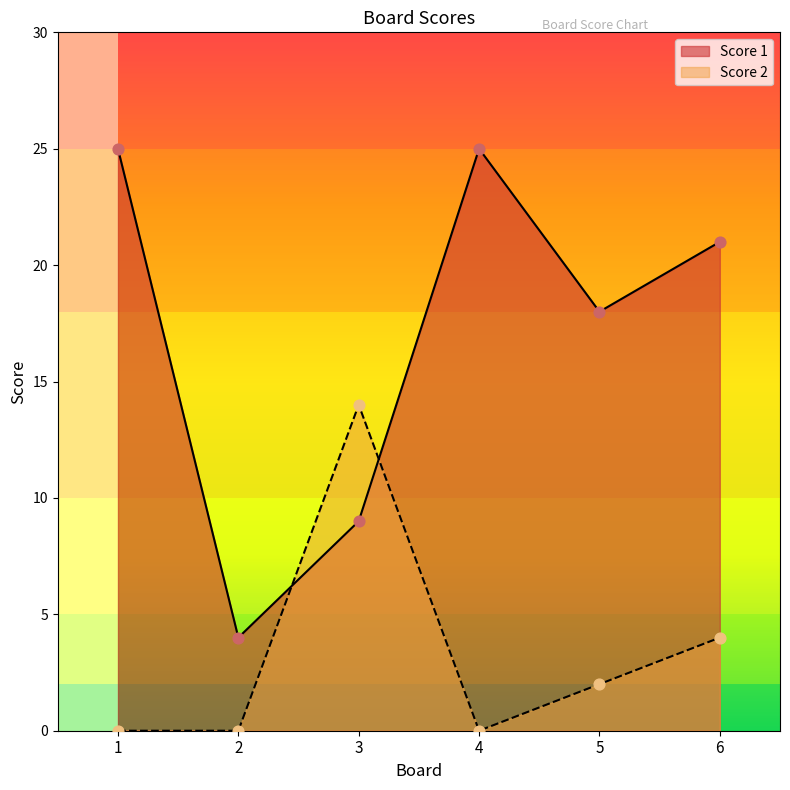

Which series contains the highest Y value?

Score 1